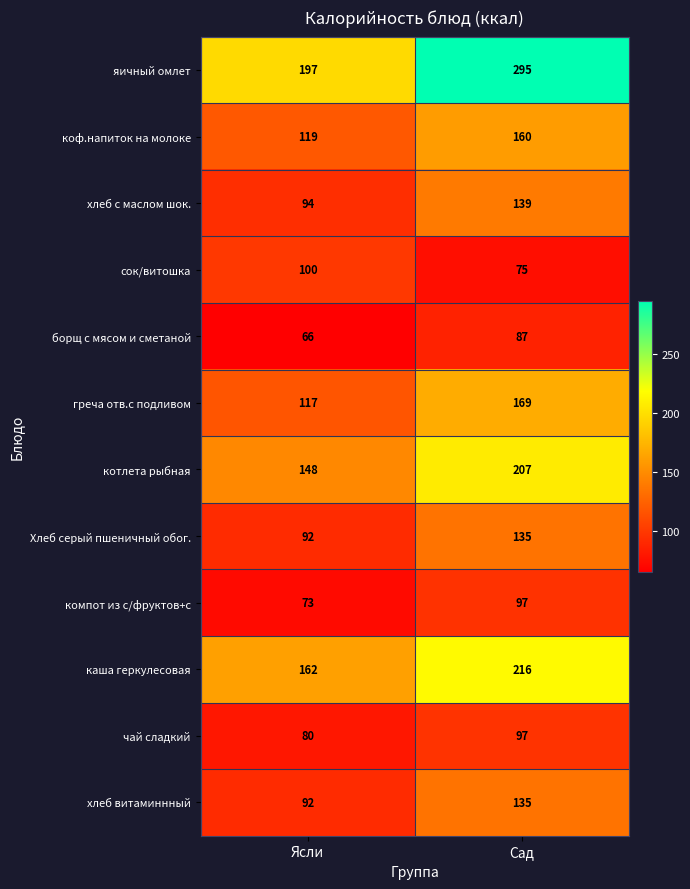

What is the average value of the Хлеб серый пшеничный обог. series?

114